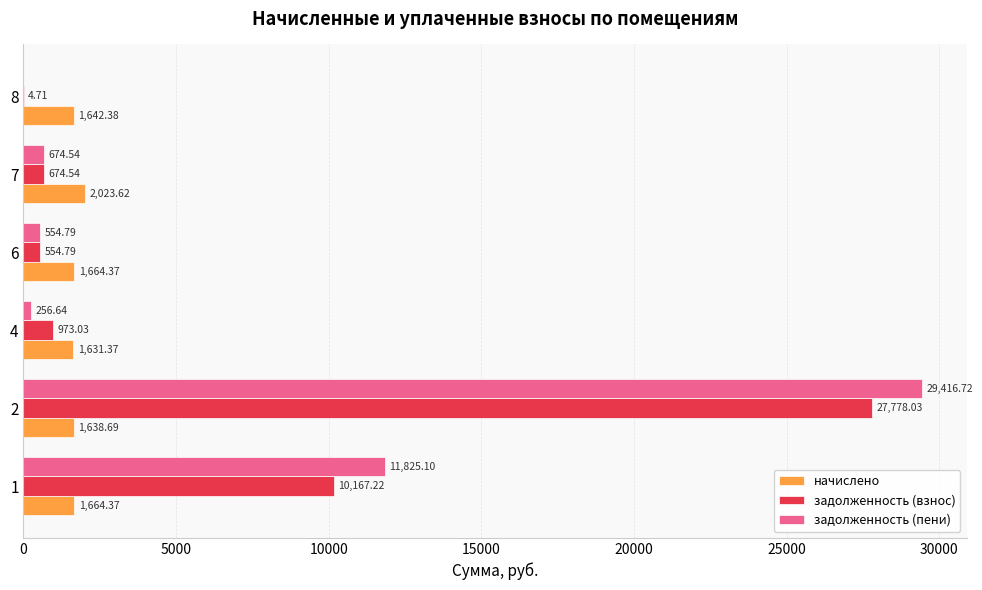

Is the value of задолженность (пени) at 1 greater than the value of задолженность (взнос) at 6?

Yes